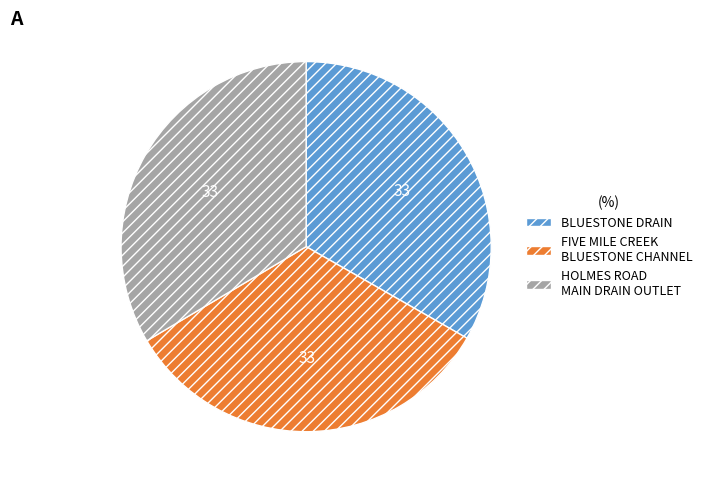

True or false: HOLMES ROAD MAIN DRAIN OUTLET accounts for 22% of the total.

False